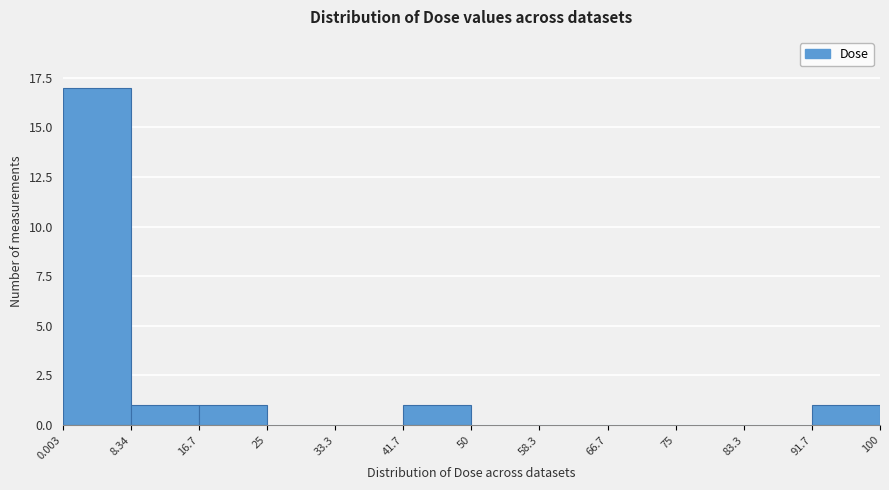

Reading left to right, transcribe this chart: for each bar, give the range it covers on the x-axis and its height. The values are not printed on the chart, so give them approximately, as read against the axis.

0.003 to 8.34: 17
8.34 to 16.7: 1
16.7 to 25: 1
25 to 33.3: 0
33.3 to 41.7: 0
41.7 to 50: 1
50 to 58.3: 0
58.3 to 66.7: 0
66.7 to 75: 0
75 to 83.3: 0
83.3 to 91.7: 0
91.7 to 100: 1